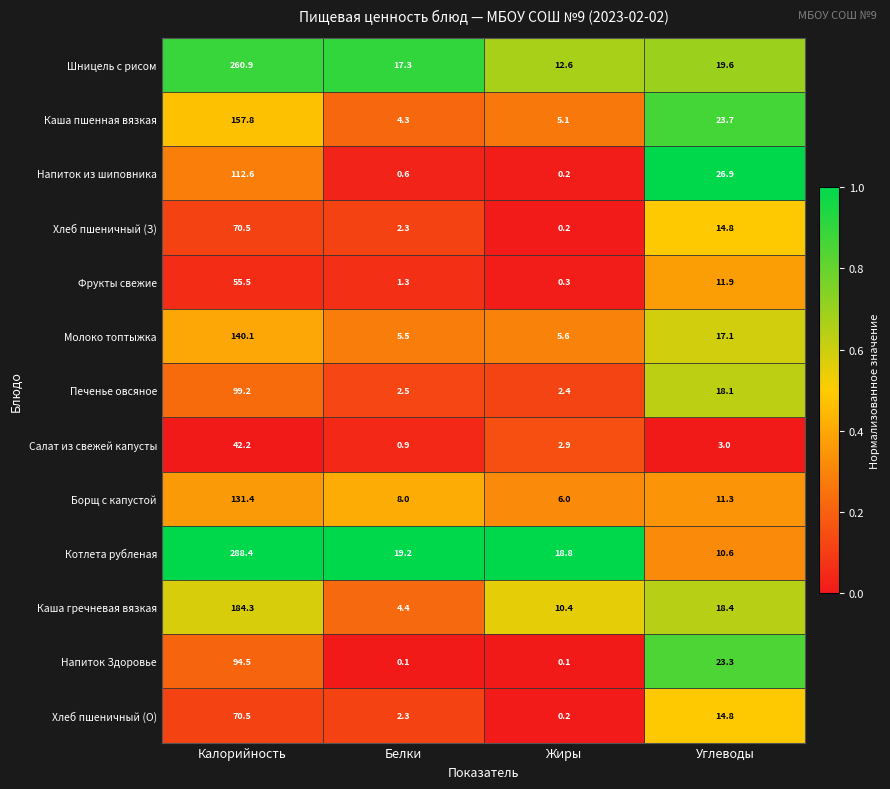

What is the total value across all series at Углеводы?

213.5